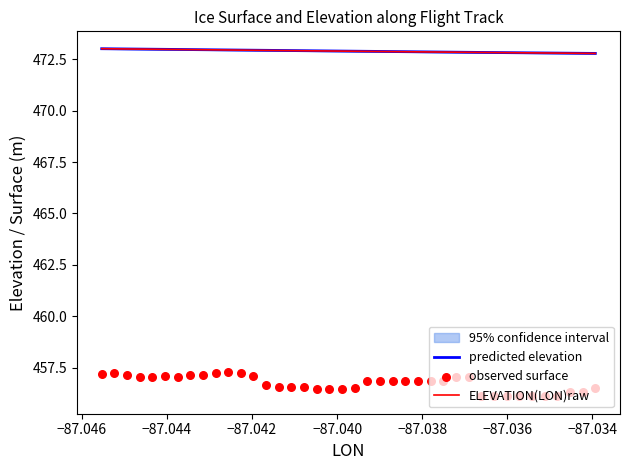

Which series contains the highest Y value?

ELEVATION